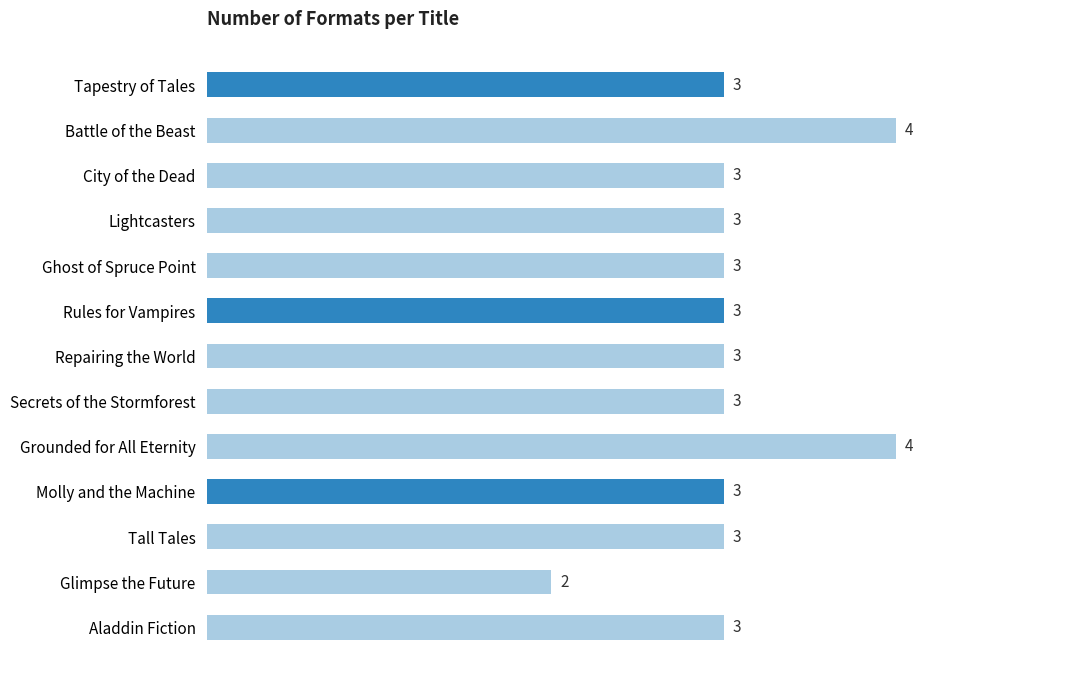

The value at Battle of the Beast is 7. True or false?

False